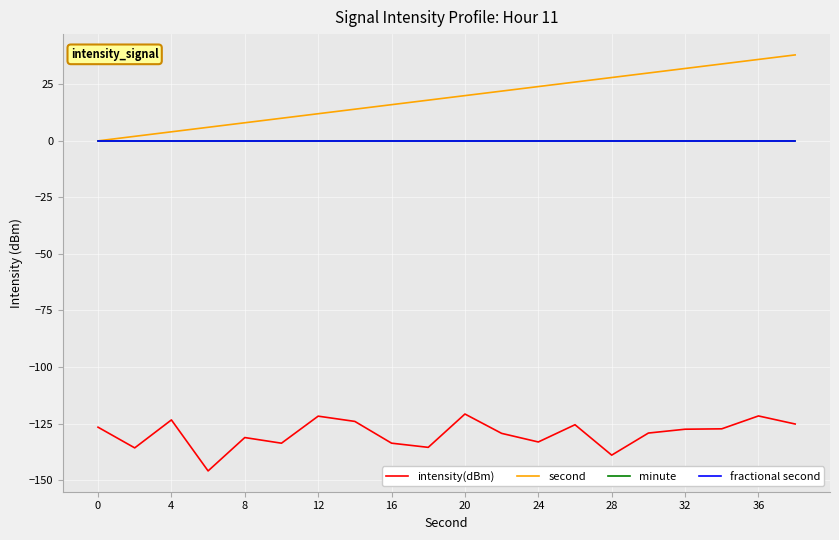

Does the chart display data point markers on the line(s)?

No